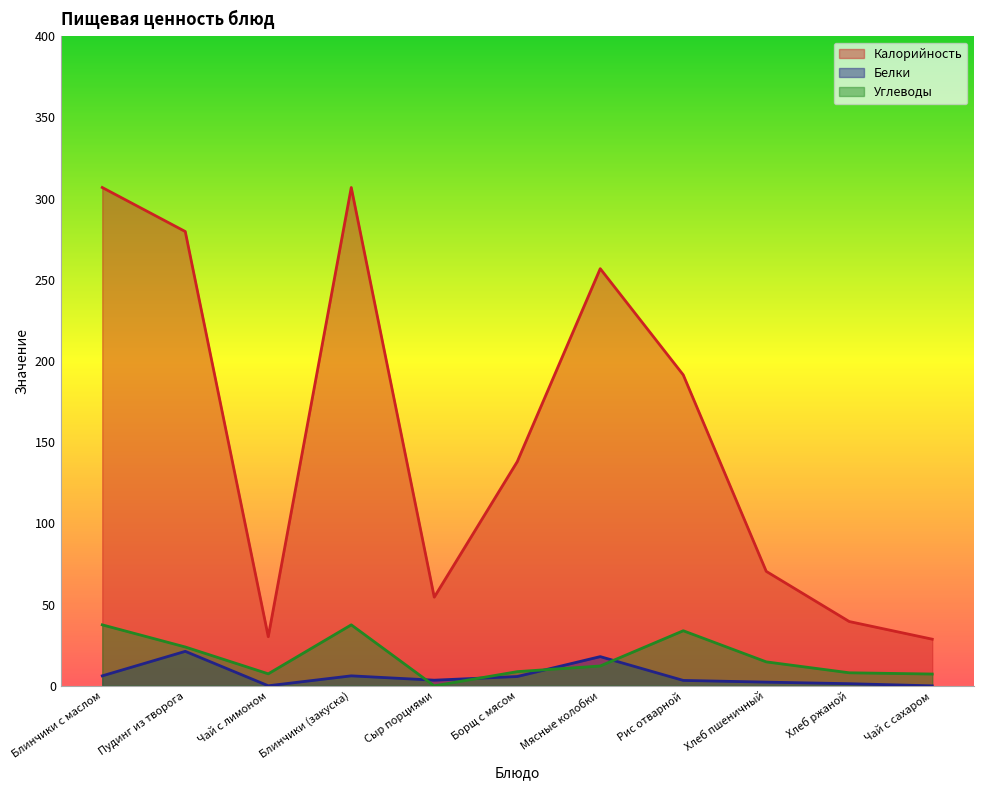

How many categories are shown in the chart?

11